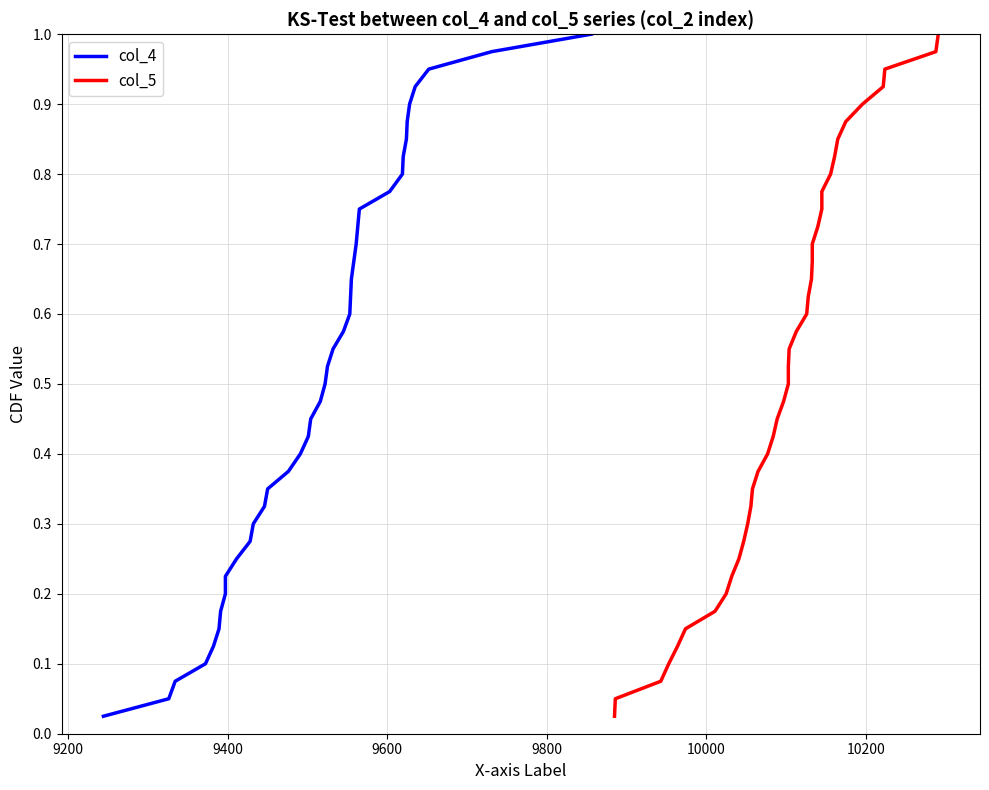

Which series has the largest range (max minus min)?

col_4